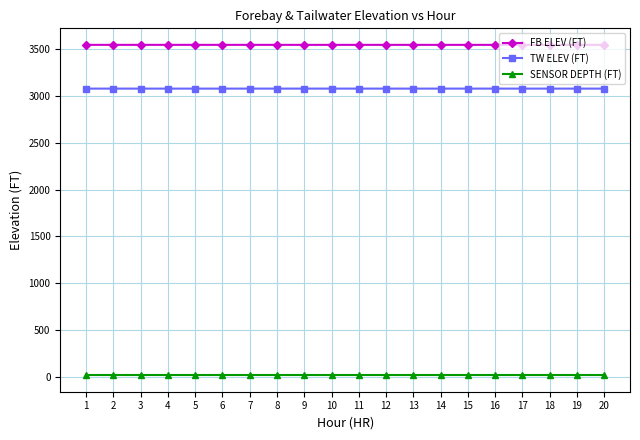

Which series has the largest total across all categories?

FB ELEV (FT)